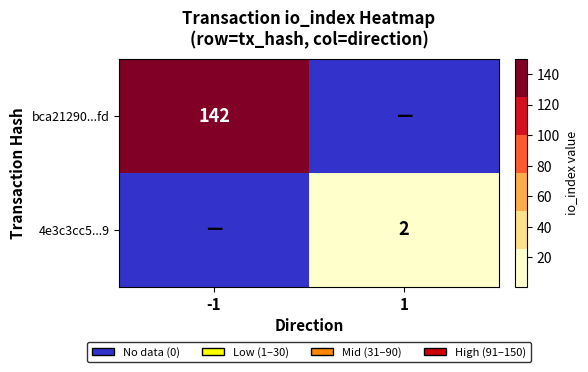

True or false: 4e3c3cc5...9 has a value of 2 at 1.

True